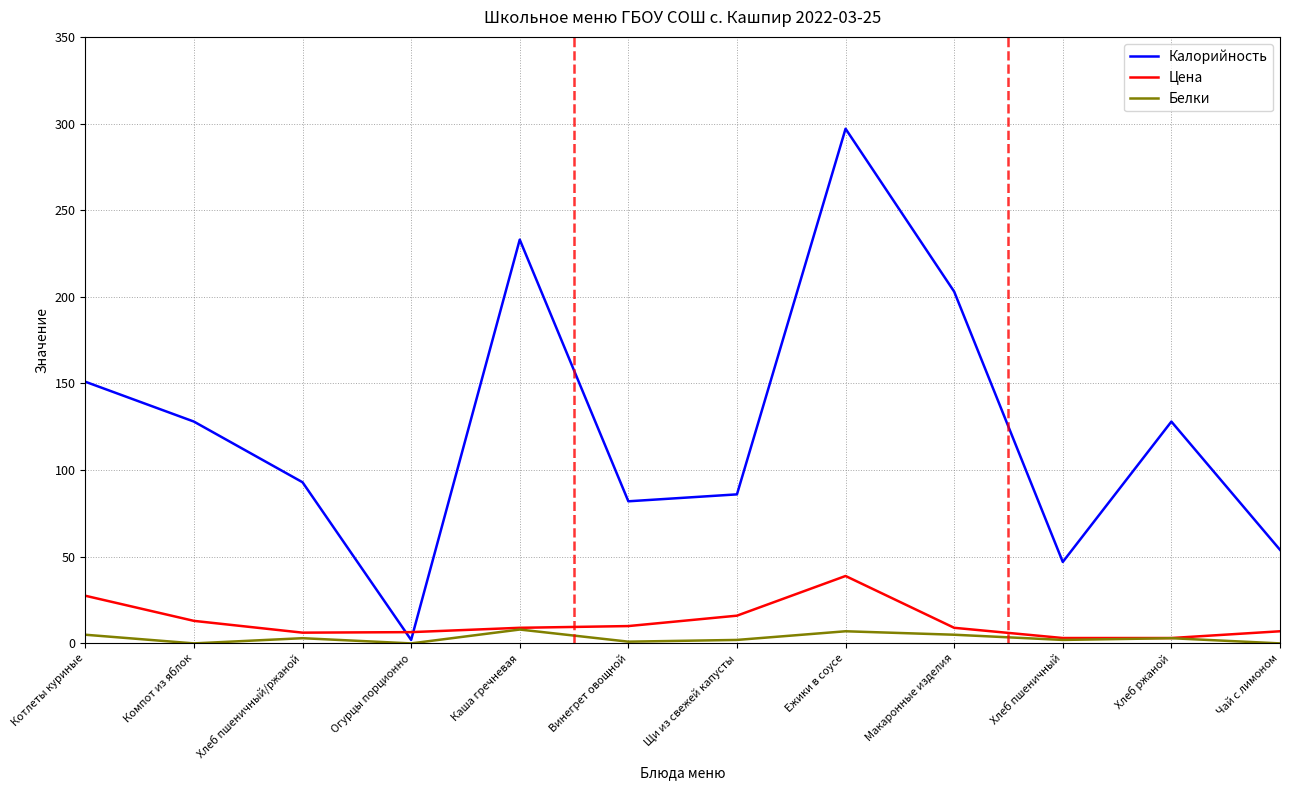

In Белки, how many points are lower than both neighbors (excluding endpoints)?

4